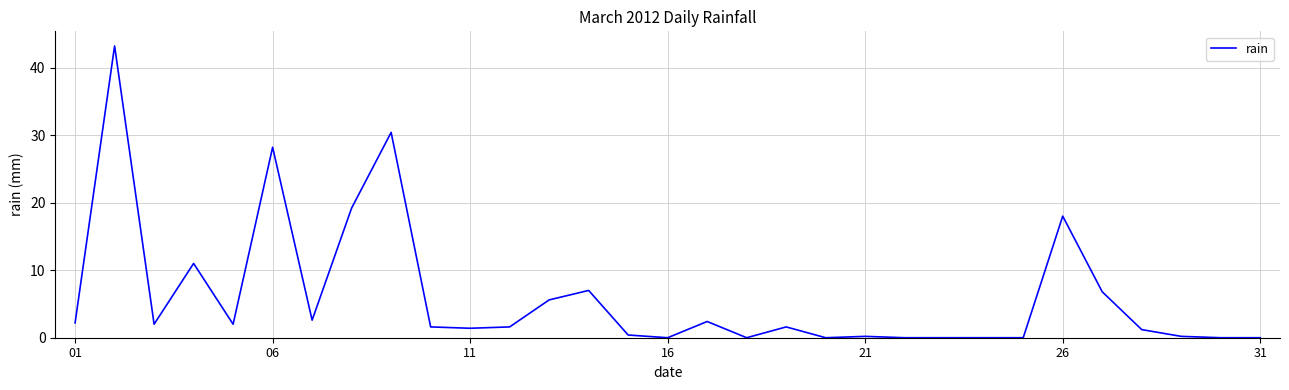

What is the greatest value displayed?

43.2